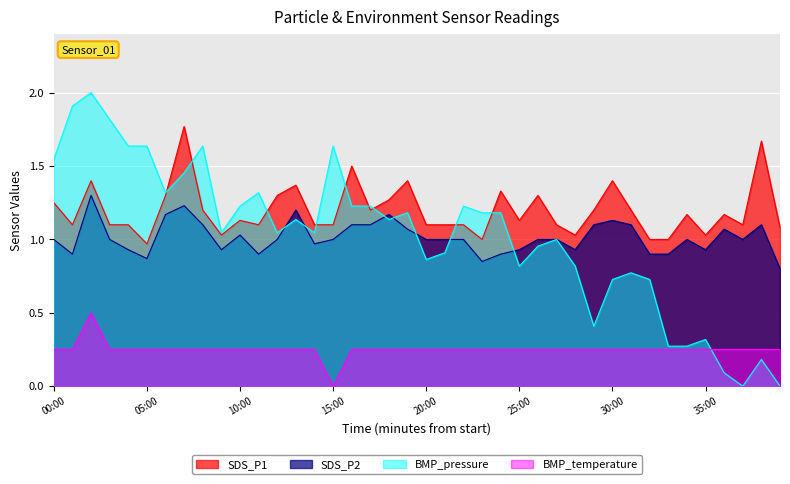

At which category is the sum across all series the highest?

02:00